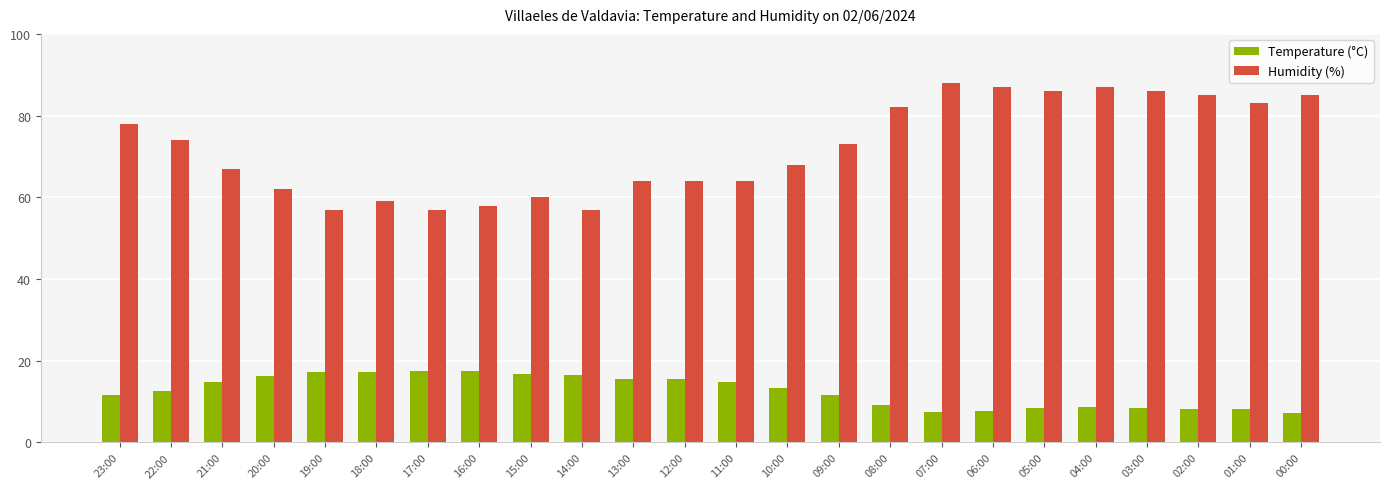

What is the maximum value for Temperature (°C)?

17.5